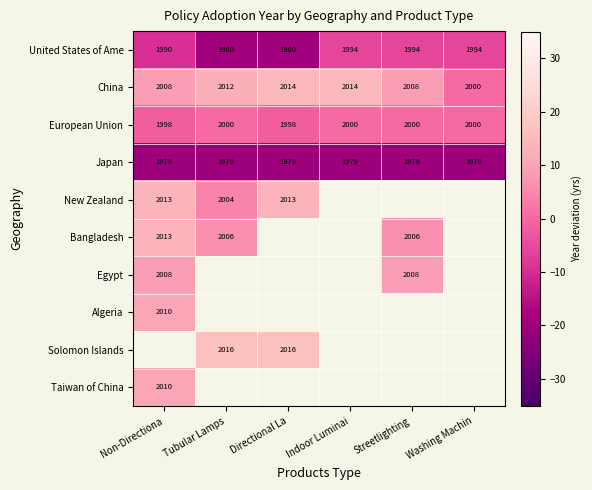

Is the value of Solomon Islands at Tubular Lamps greater than the value of United States of Ame at Streetlighting?

Yes